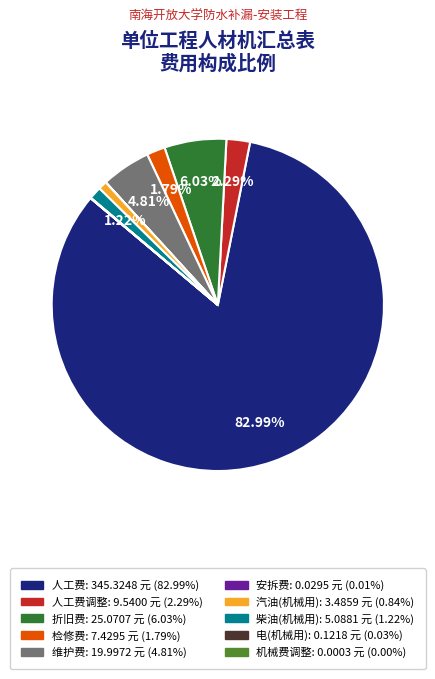

Is 人工费: 345.3248 元 (82.99%) the majority of the pie?

Yes